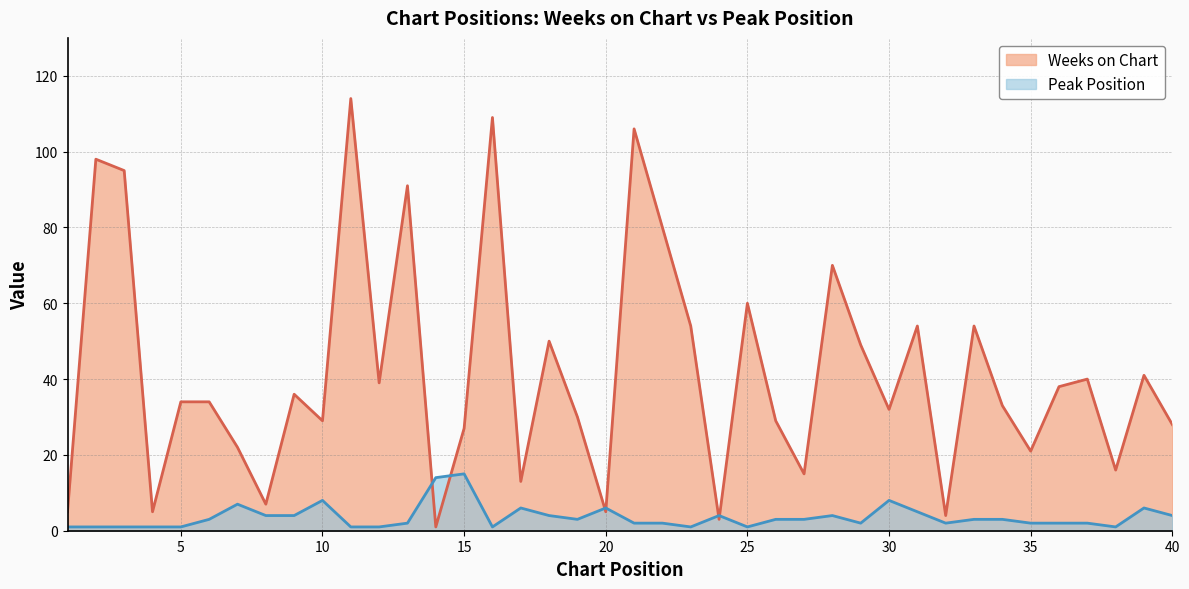

At which label does Weeks on Chart reach its minimum?

14